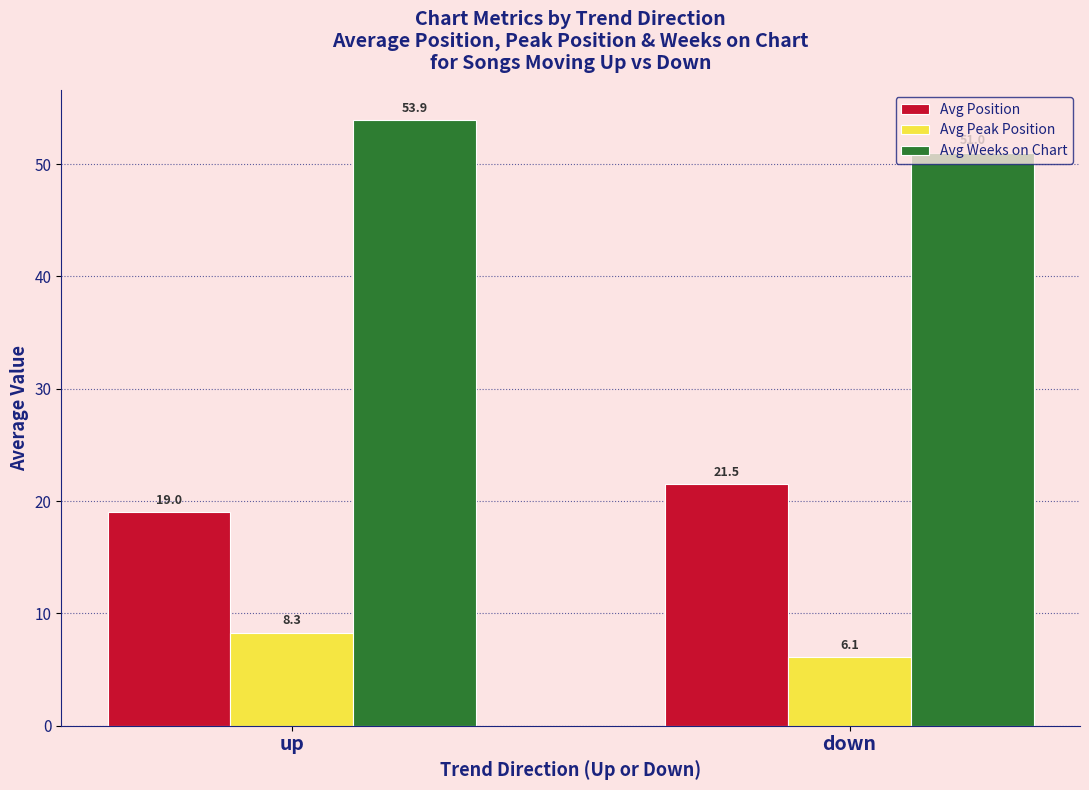

What is the difference between the Avg Peak Position values at up and down?

2.2